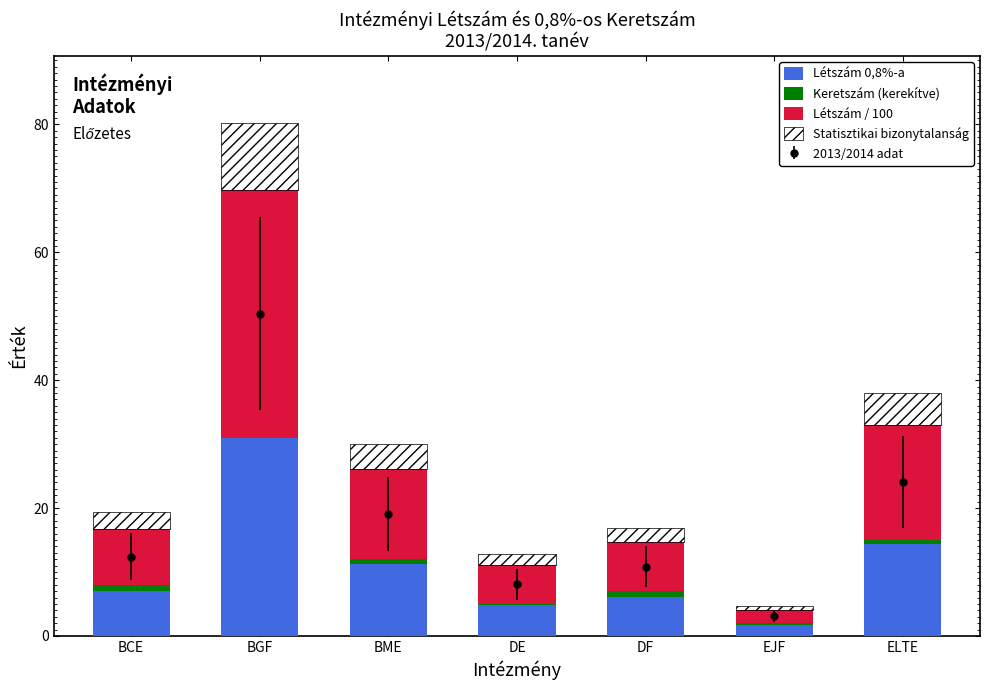

The value of Statisztikai bizonytalanság at EJF is 0.2. True or false?

False